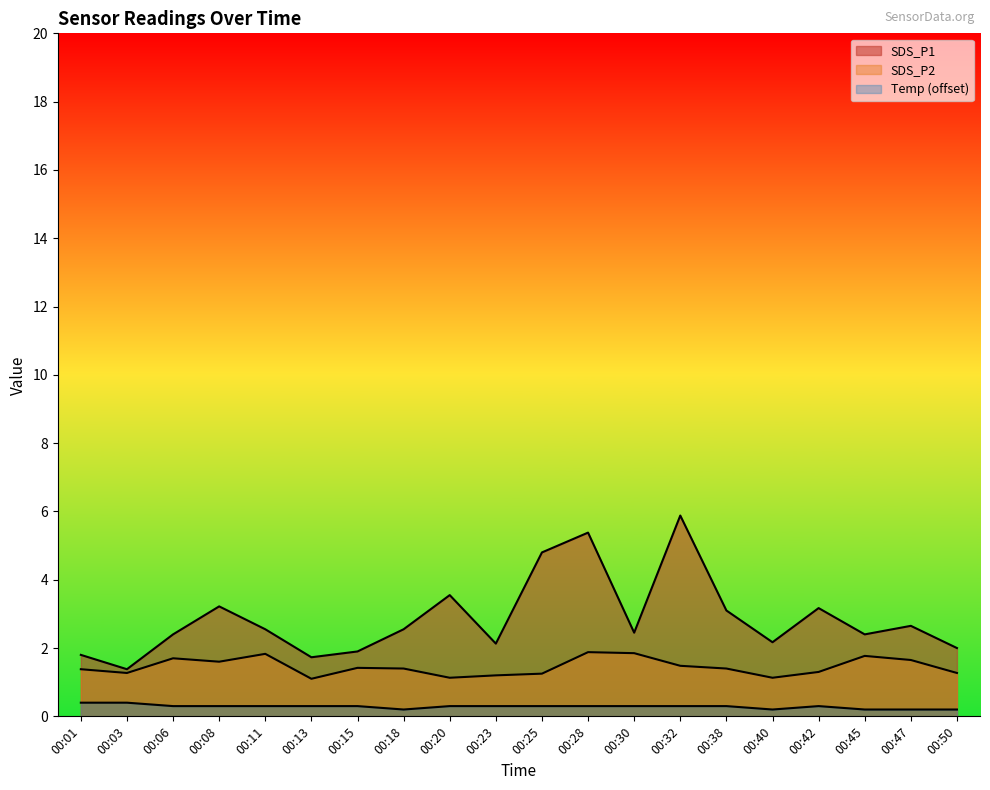

The SDS_P1 series shows 3.5 at 00:20. True or false?

True